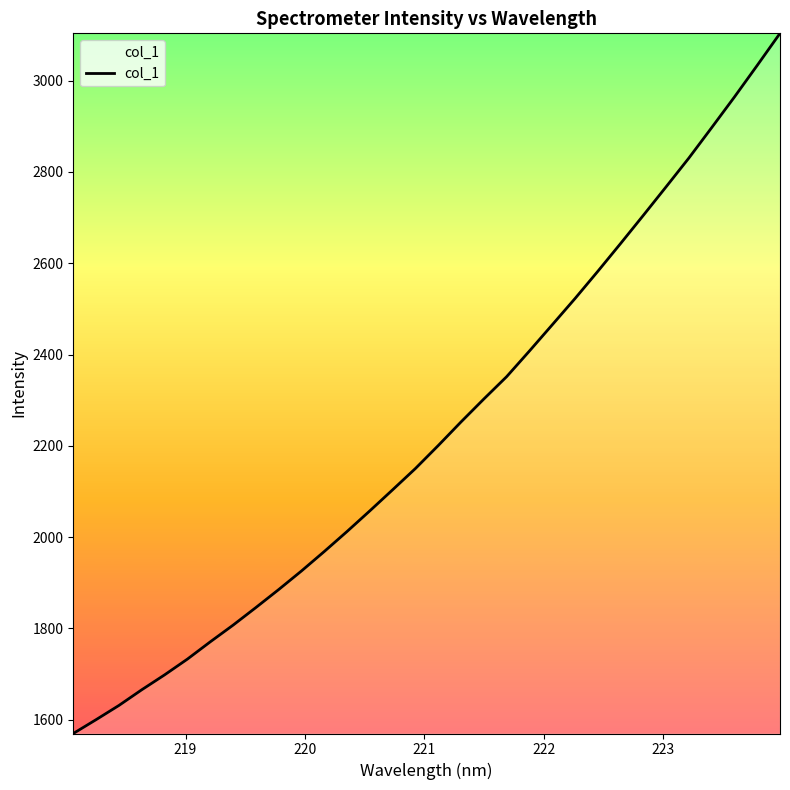

How many lines are shown in the chart?

1